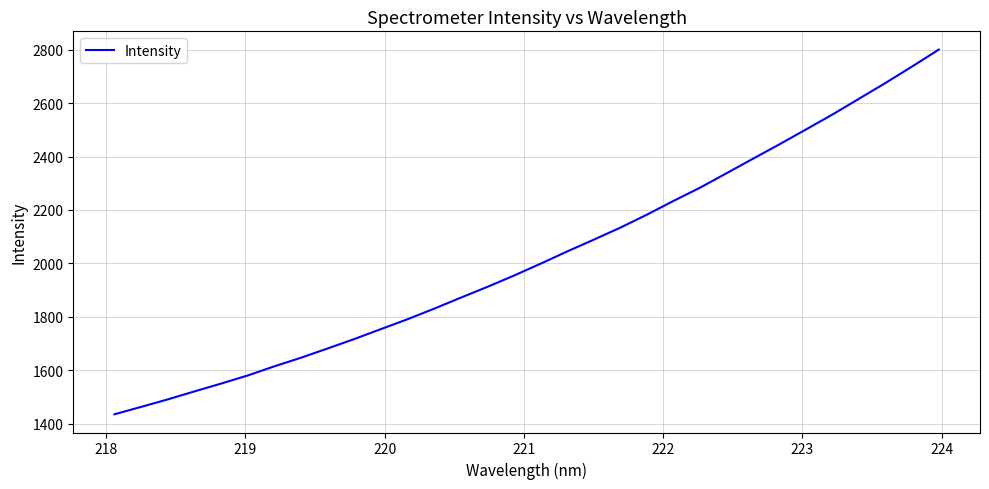

What is the maximum value shown in the chart?

2800.4